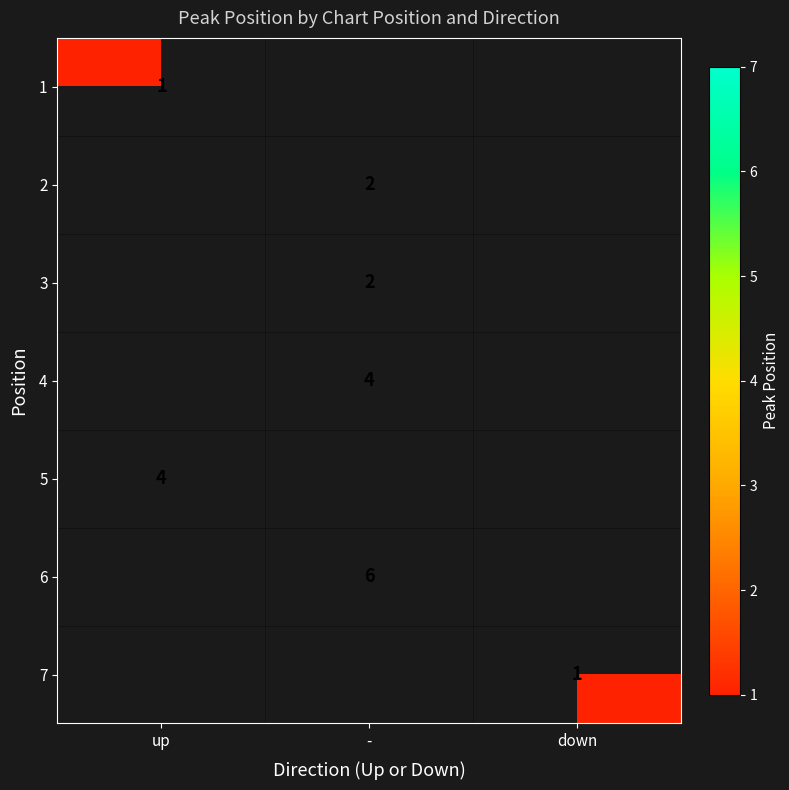

True or false: 5 has a value of 4 at up.

True